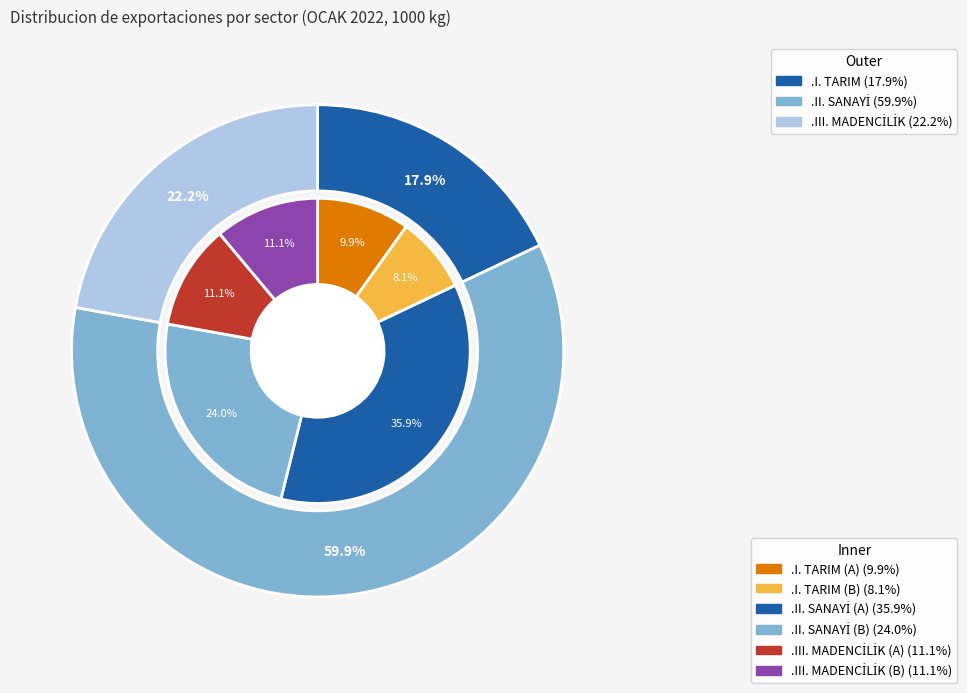

How many slices are in this pie chart?

3